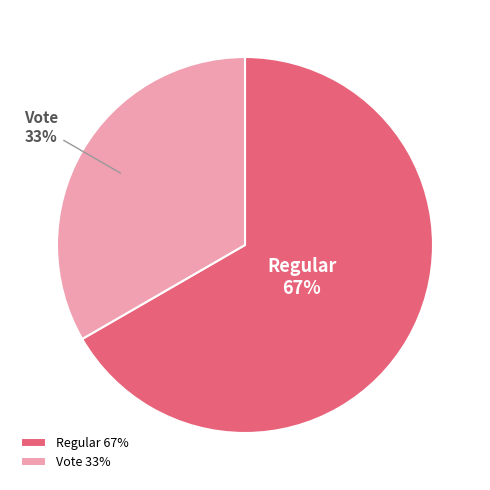

True or false: Vote accounts for 43% of the total.

False